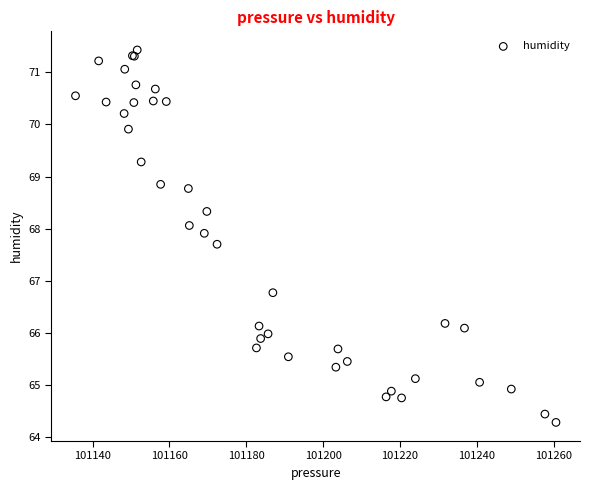

What Y value in the scatter plot is closest to 67?

66.8